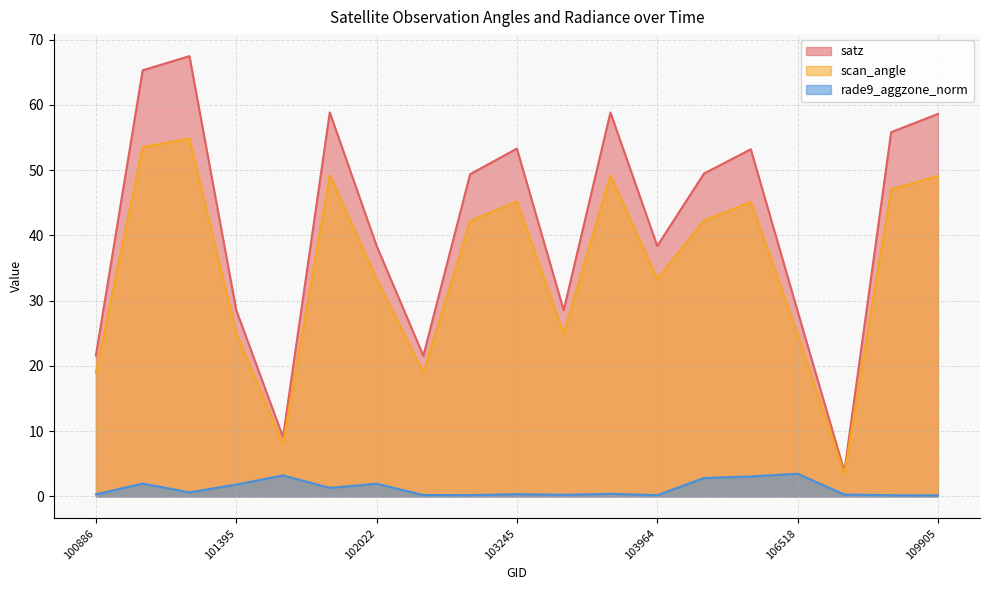

At which label does scan_angle reach its minimum?

107440